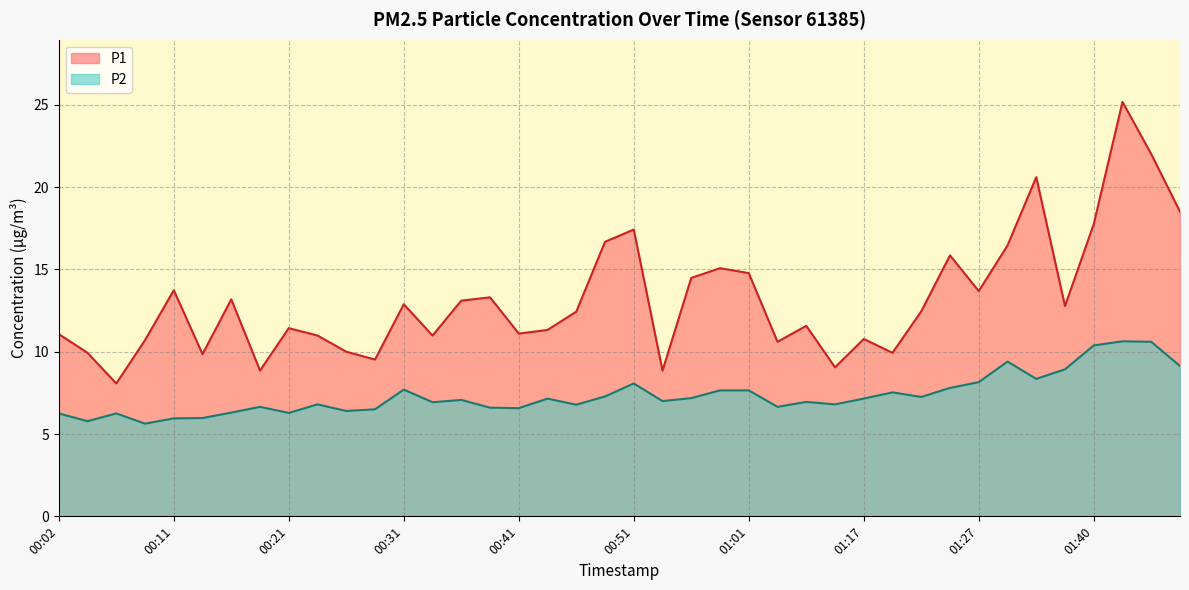

At which category does the chart reach its peak across all series?

01:42